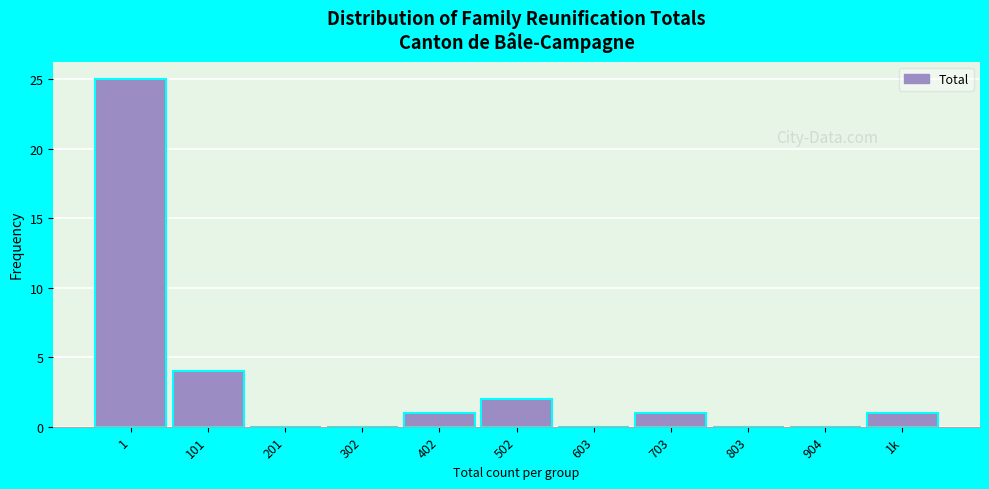

Reading left to right, what are all the values shown in this chart?

1=25	101=4	201=0	302=0	402=1	502=2	603=0	703=1	803=0	904=0	1k=1